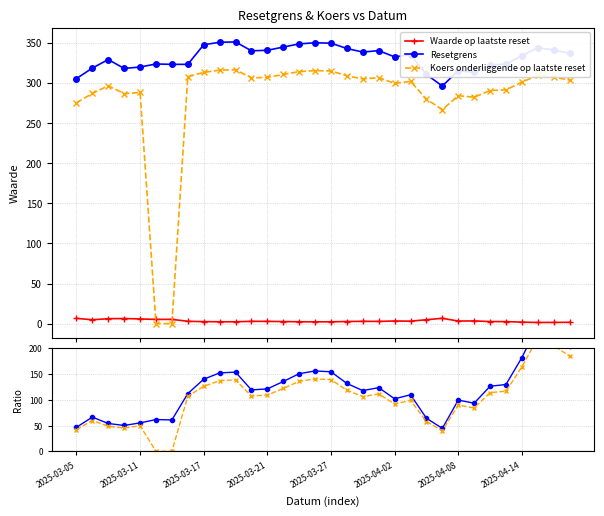

The Resetgrens series shows 93.2 at 25. True or false?

True